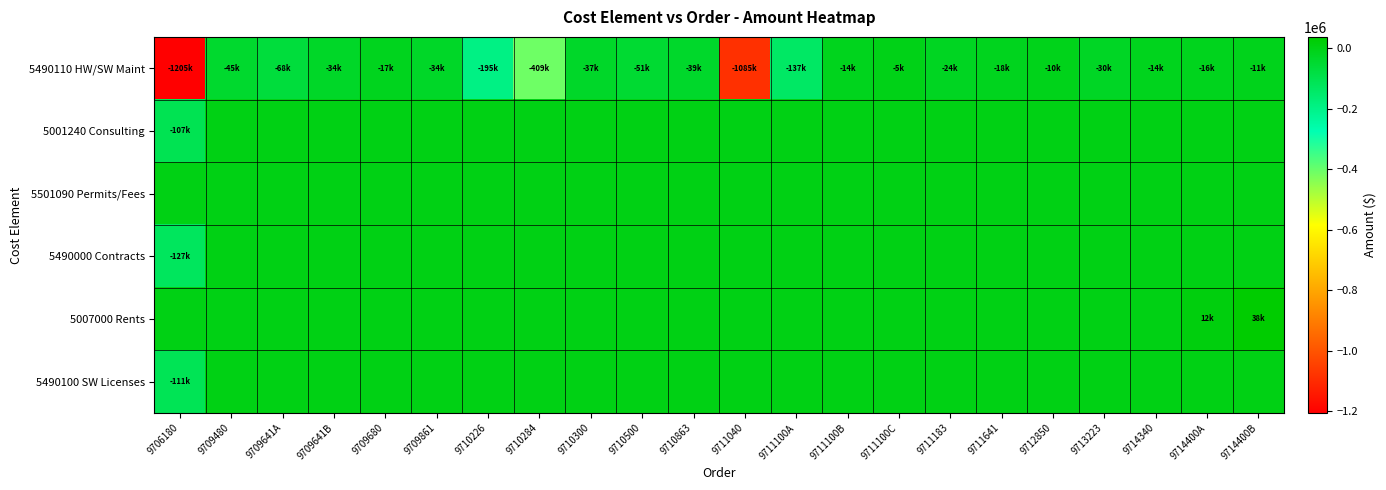

How many series are shown in this chart?

6